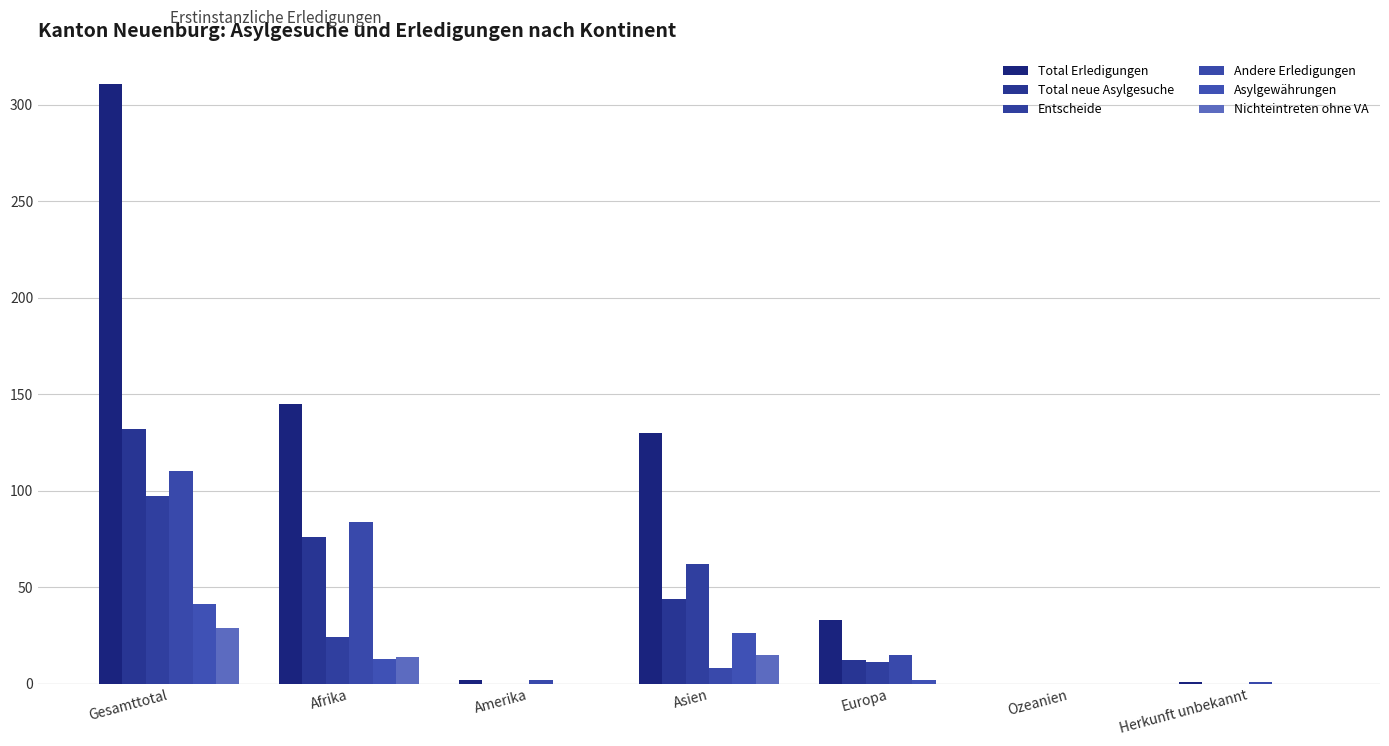

The Andere Erledigungen series shows -54 at Ozeanien. True or false?

False